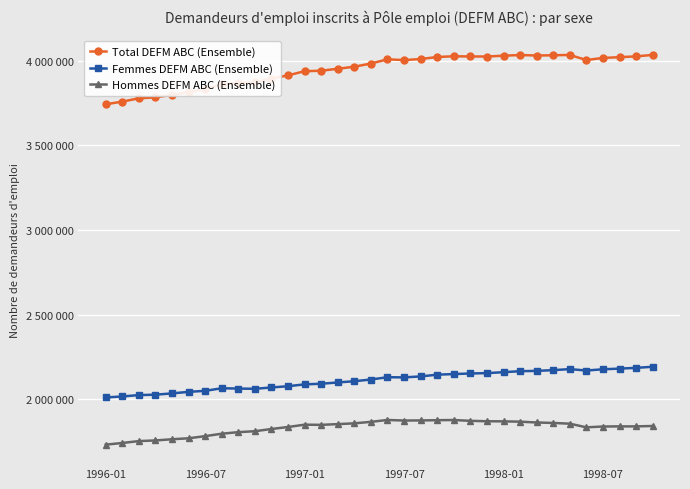

Which series has the widest spread of values?

Total DEFM ABC (Ensemble)